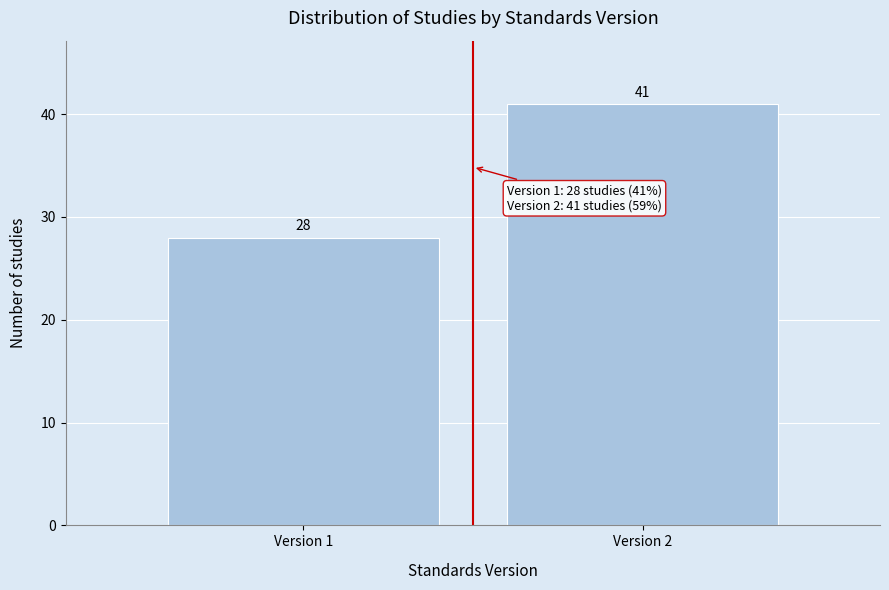

Reading left to right, list all the values displayed in this chart.

Version 1=28	Version 2=41